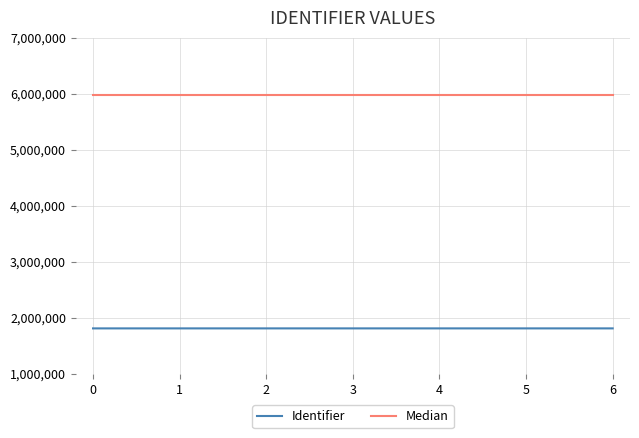

True or false: Identifier and Median cross at least once.

False